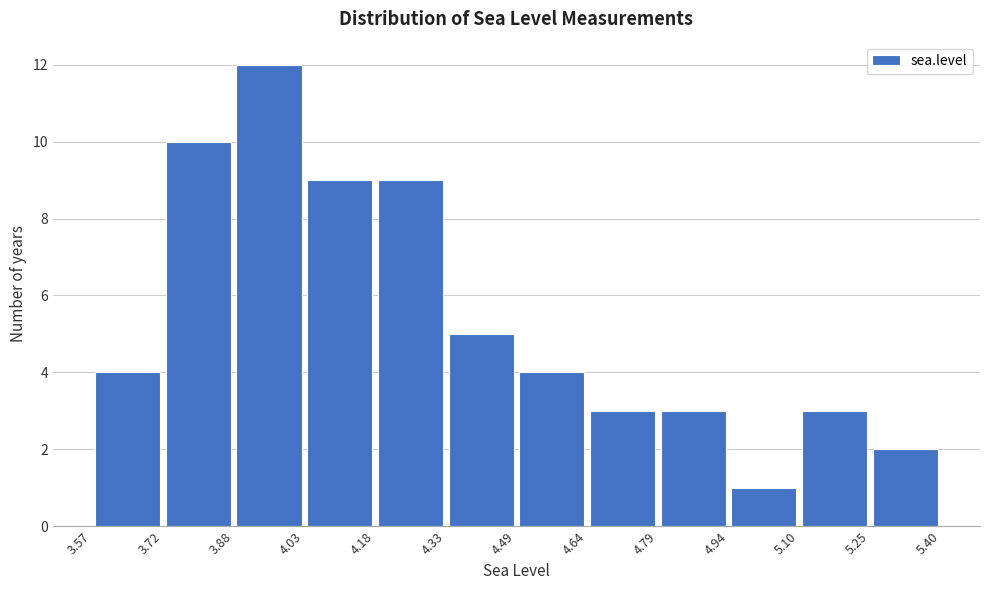

Reading left to right, list every bar in this chart as the range it spans on the x-axis followed by its height. The values are not printed on the chart, so give them approximately, as read against the axis.

3.57 to 3.72: 4
3.72 to 3.88: 10
3.88 to 4.03: 12
4.03 to 4.18: 9
4.18 to 4.33: 9
4.33 to 4.49: 5
4.49 to 4.64: 4
4.64 to 4.79: 3
4.79 to 4.94: 3
4.94 to 5.10: 1
5.10 to 5.25: 3
5.25 to 5.40: 2